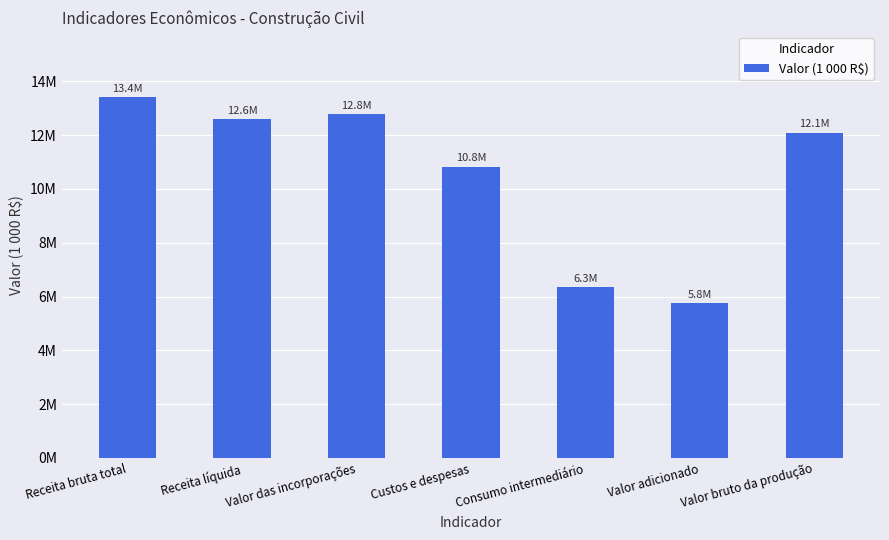

List the labels in order of value, largest first.

Receita bruta total, Valor das incorporações, Receita líquida, Valor bruto da produção, Custos e despesas, Consumo intermediário, Valor adicionado